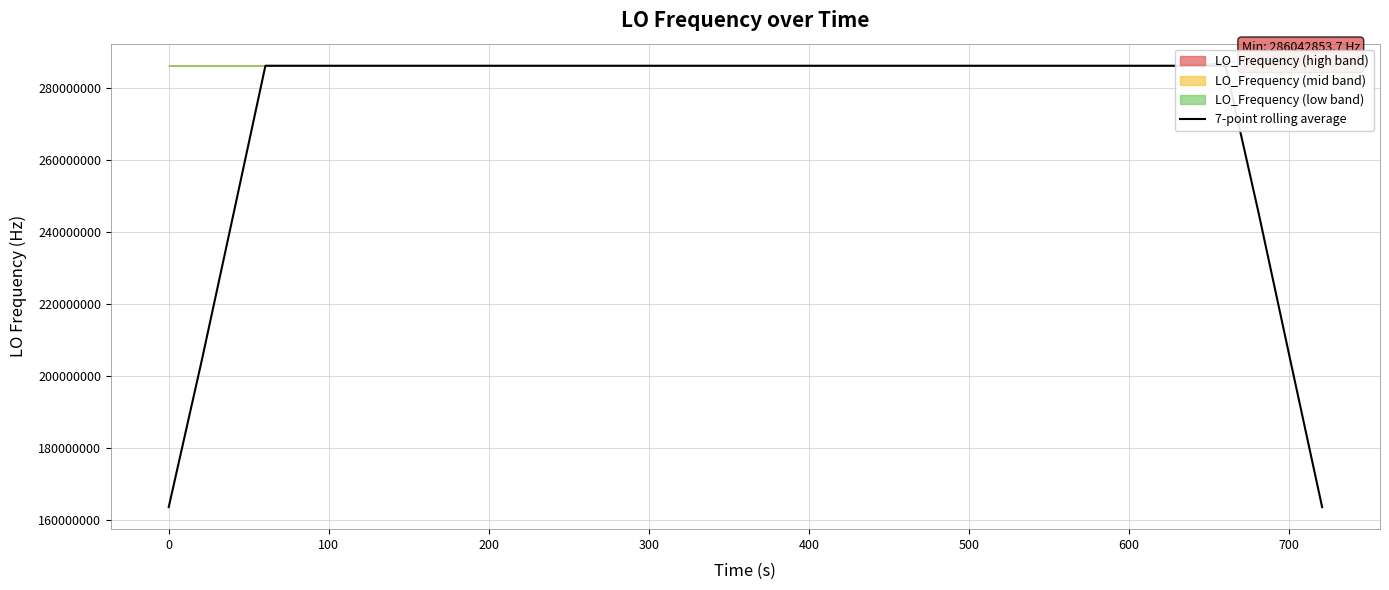

What is the maximum value for 7-point rolling average?

286047006.6